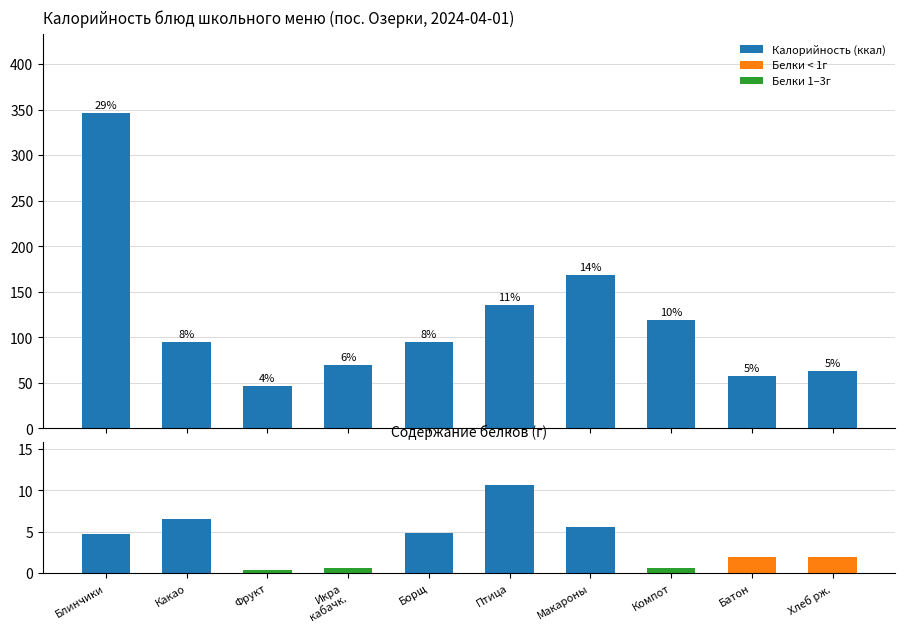

Between Птица and Батон, which is larger?

Птица